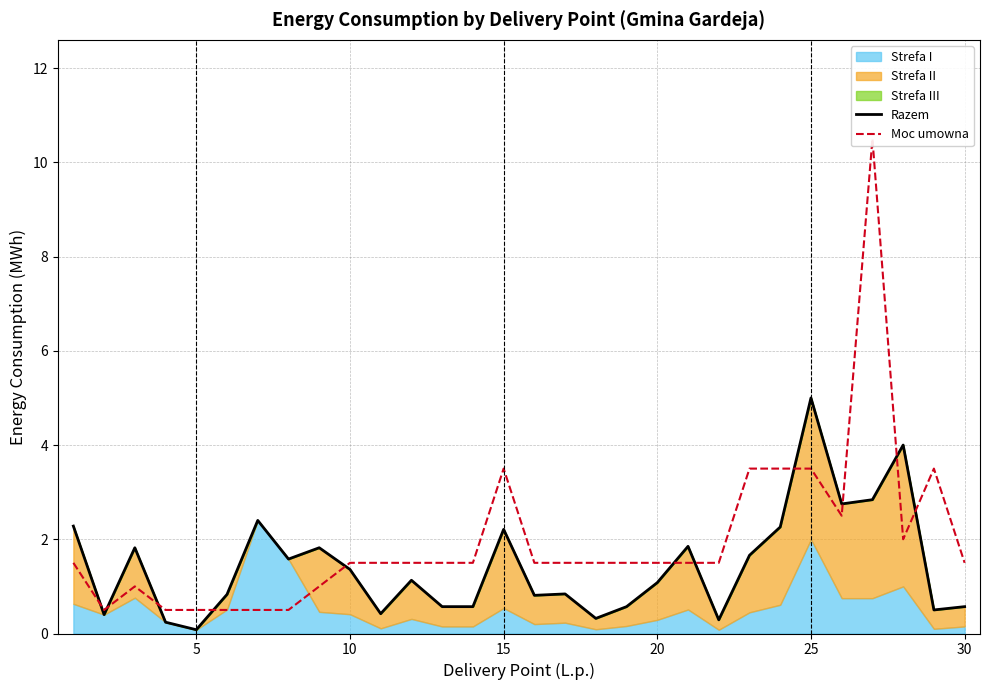

What is the lowest value of the Moc umowna series?

0.5